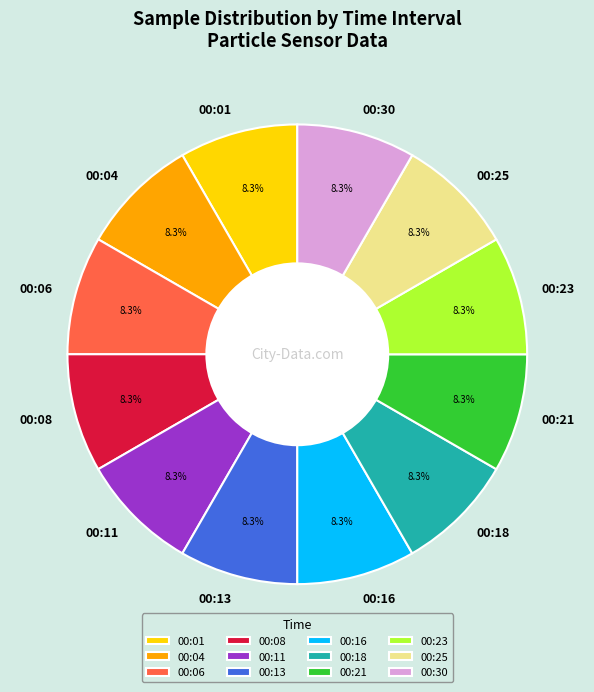

How many slices are in this pie chart?

12